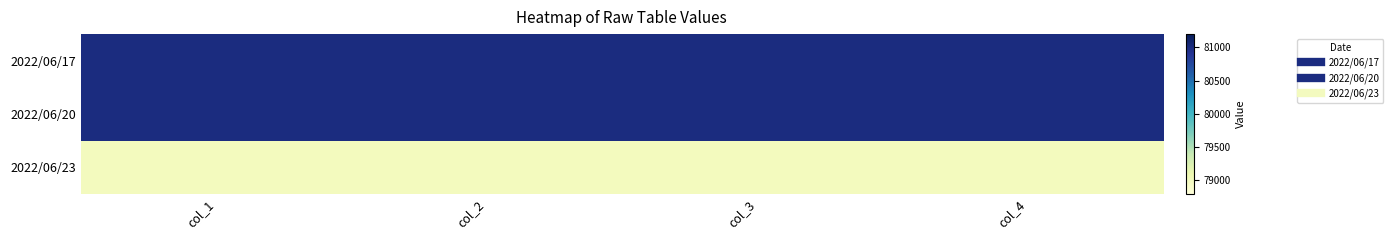

What is the smallest value displayed?

79000